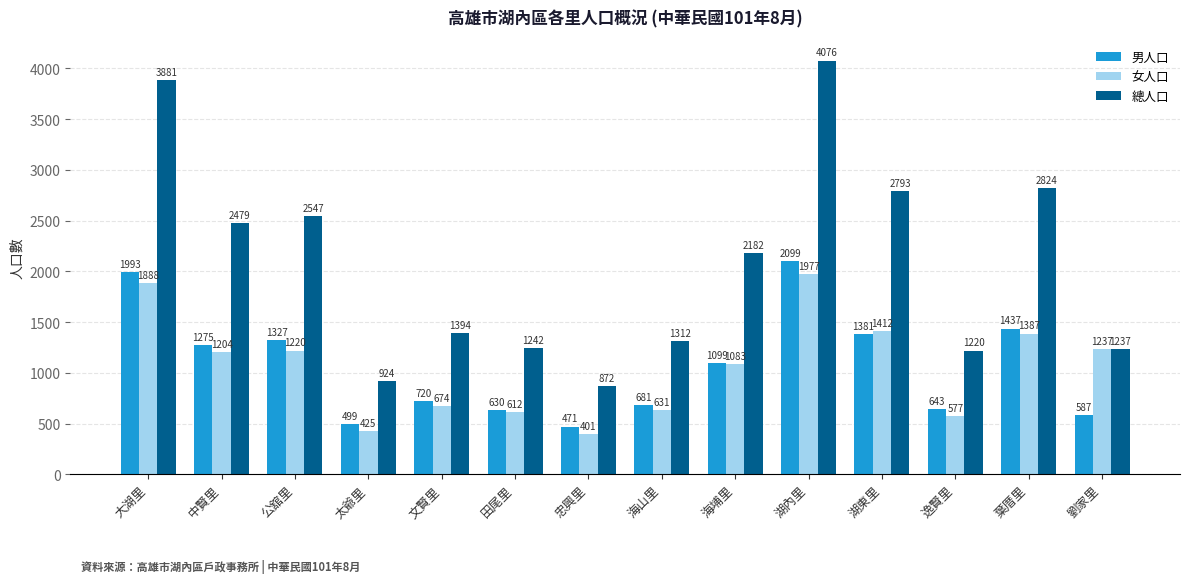

The value of 女人口 at 大湖里 is 1888. True or false?

True